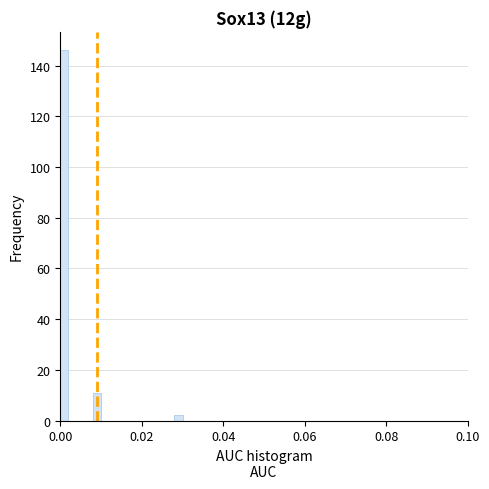

Read against the x-axis, roughly where is the centre of the tallest bar?

0.002